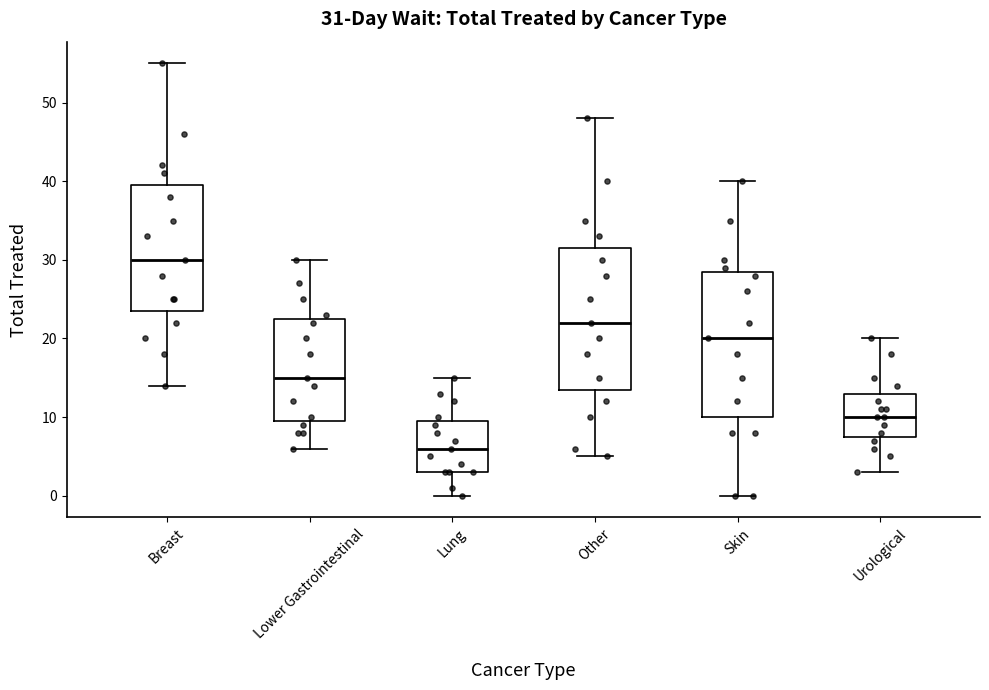

Which box's median line is the lowest?

Lung